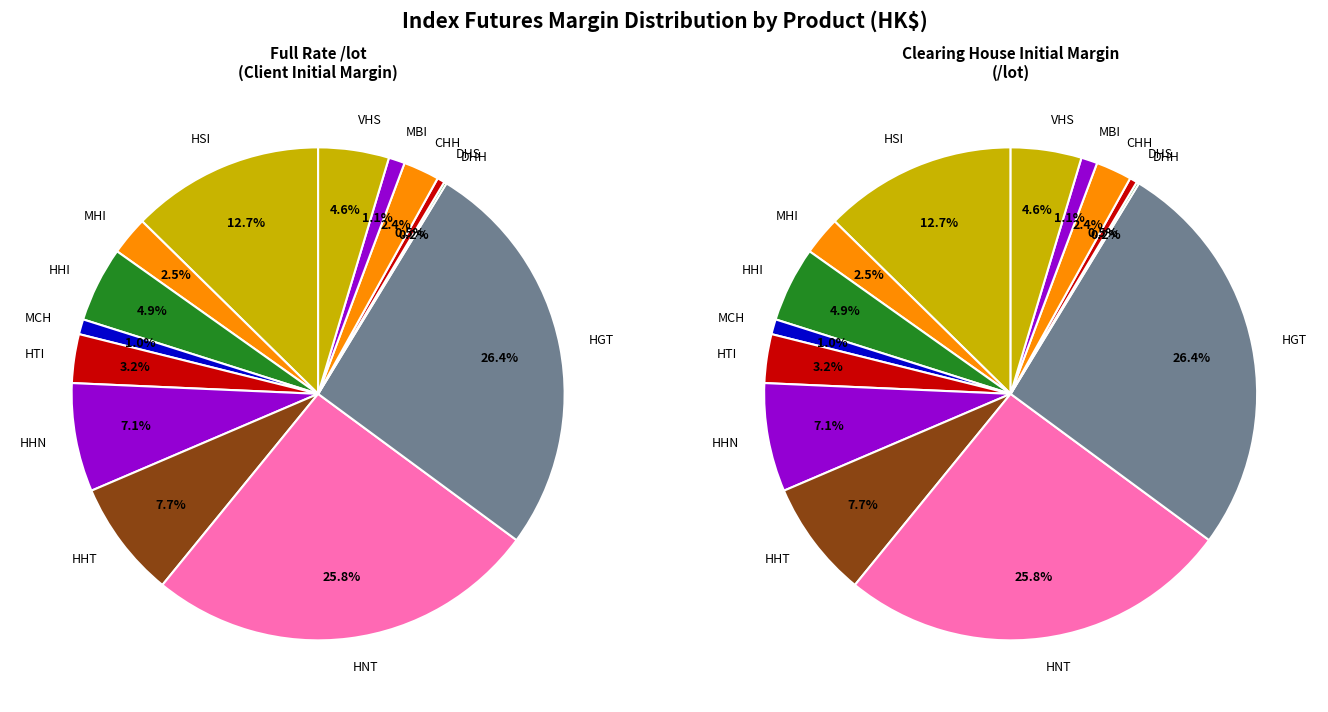

To the nearest percent, what is the combined percentage of MHI and VHS?

7%